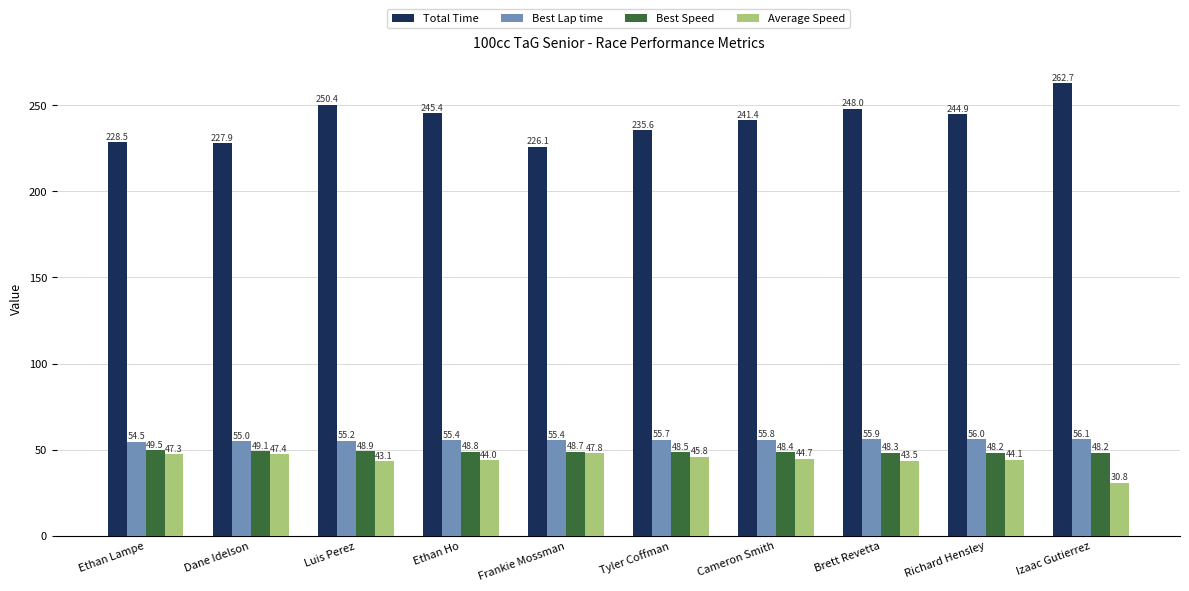

How many categories are shown in the chart?

10